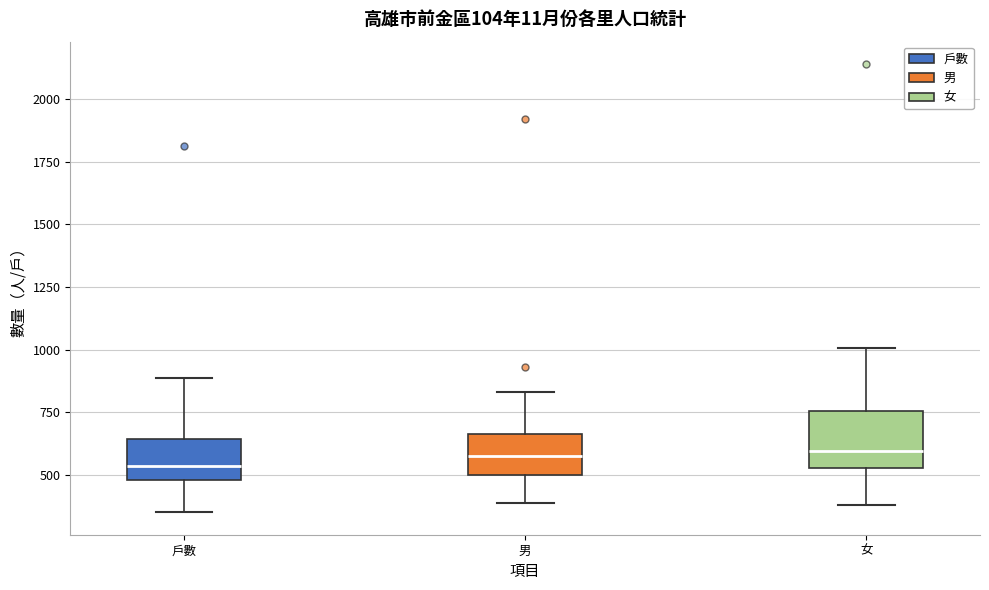

Which box is the tallest, from its lower edge to its upper edge?

女